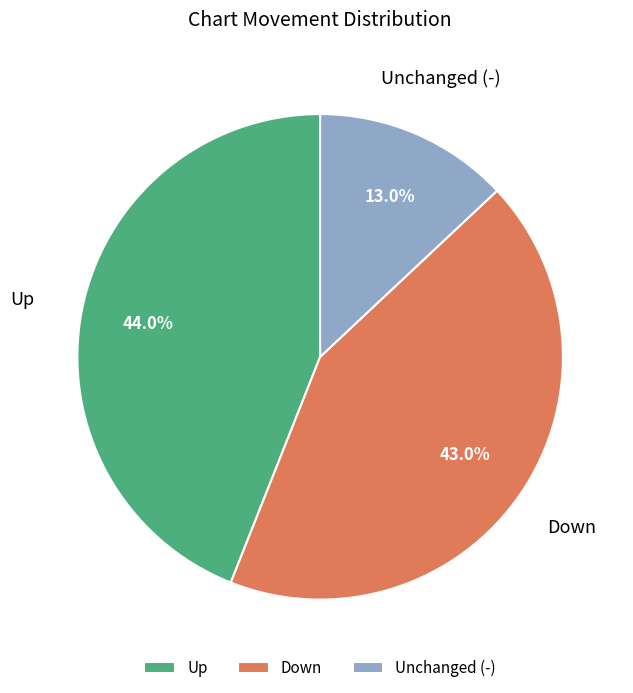

Count the number of slices in the pie.

3